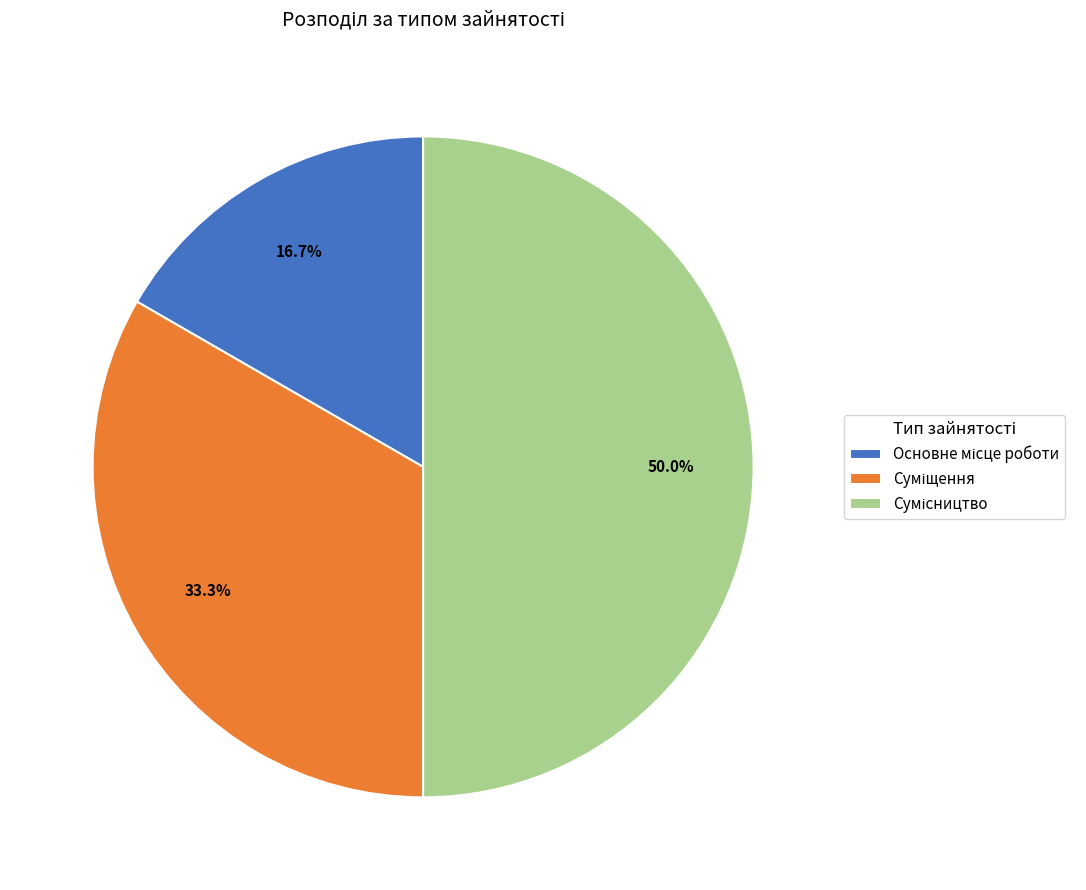

How many segments does this pie chart have?

3